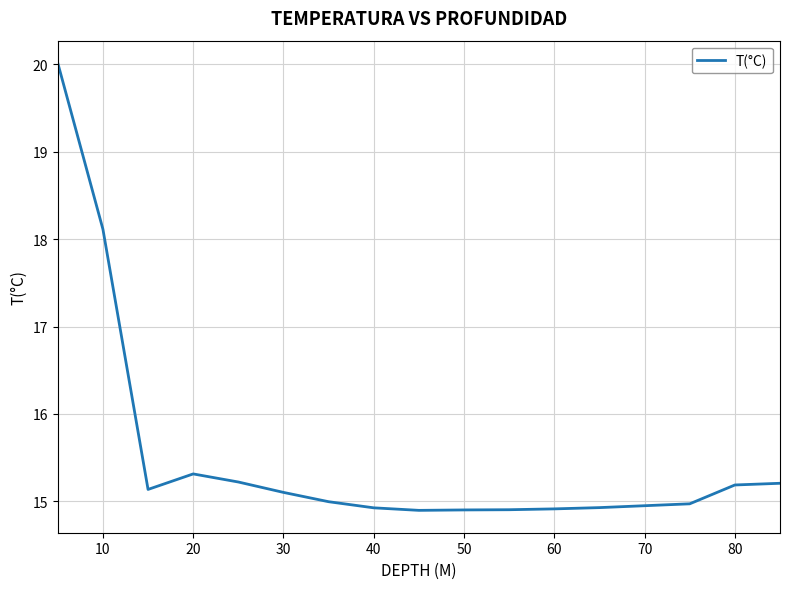

What is the difference between the maximum and minimum values?

5.1